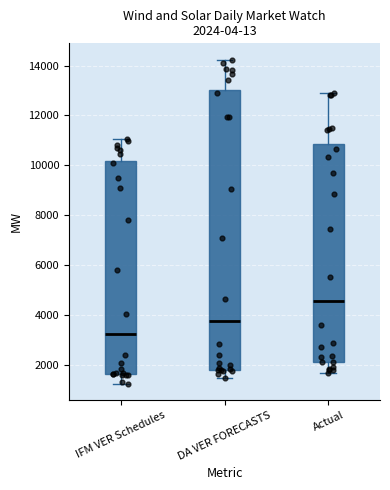

Comparing the boxes themselves (not the whiskers), which one is the tallest?

DA VER FORECASTS